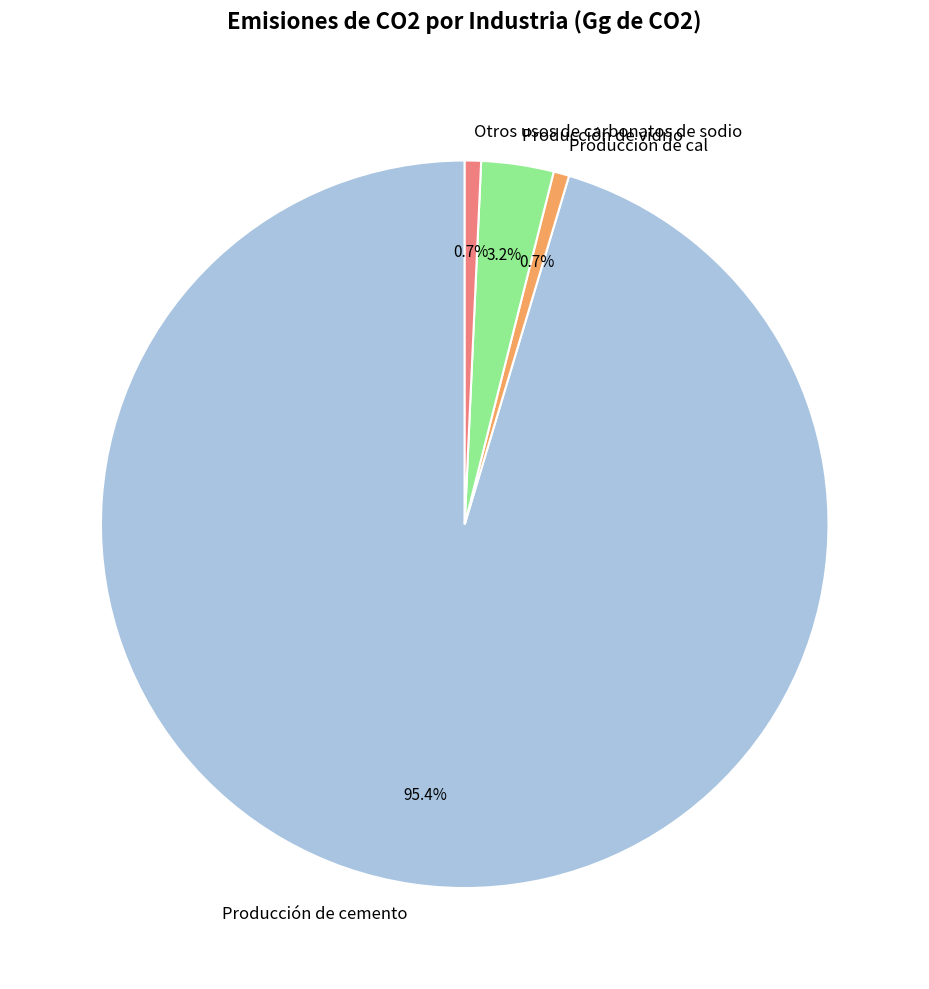

To the nearest percent, what is the difference between the Producción de cemento and Producción de cal slice percentages?

95%